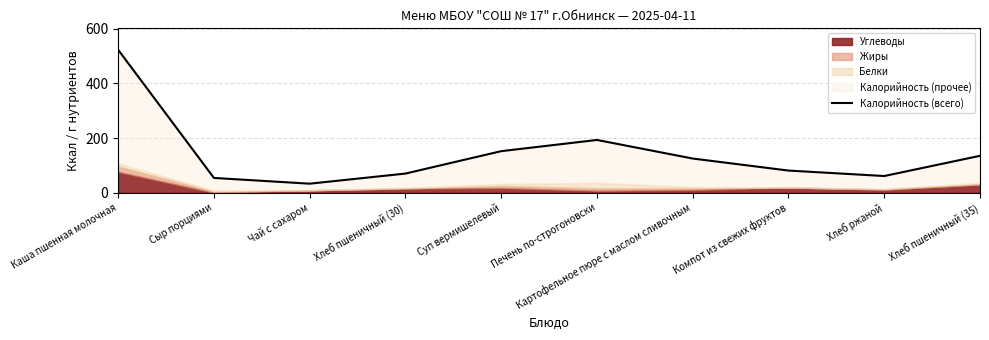

How many data points are above 125?

4